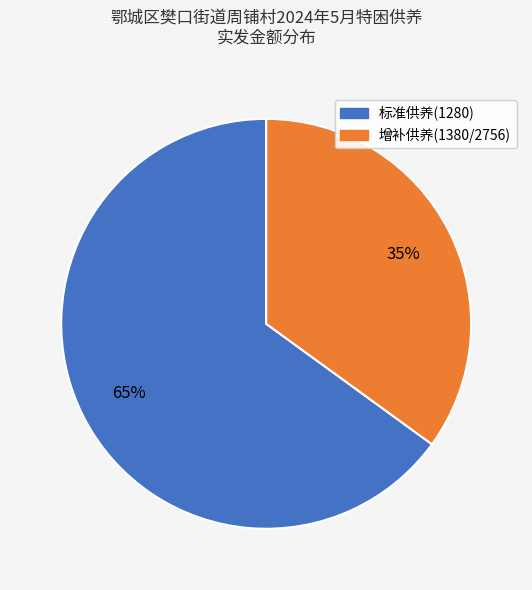

How many segments does this pie chart have?

2